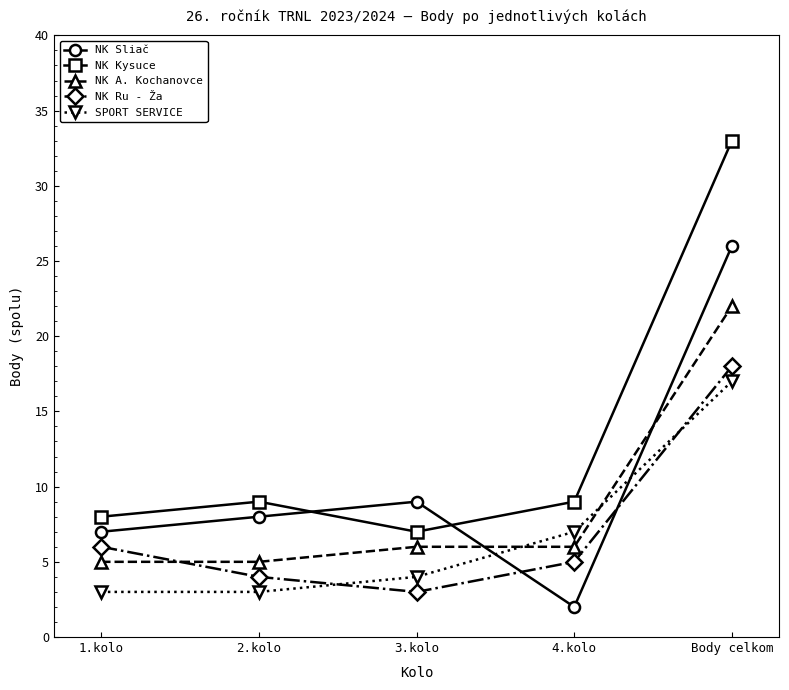

What is the value of the NK Kysuce point at the 4th from the left?

9